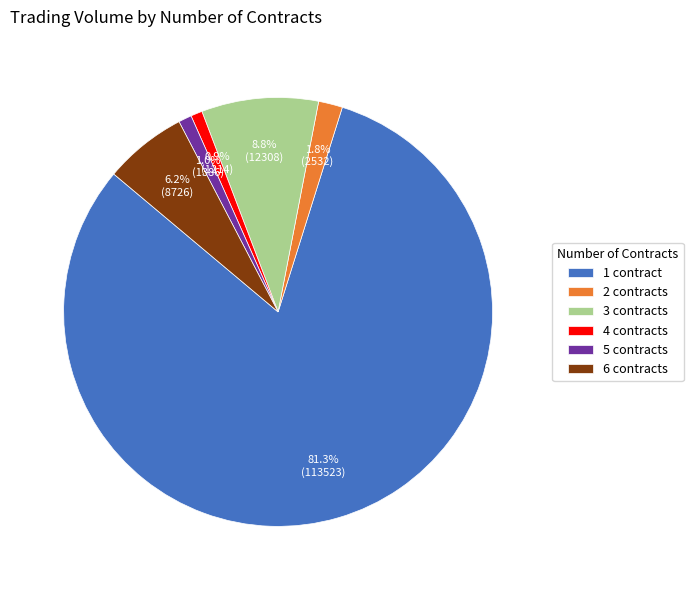

Does 1 contract account for over 50% of the chart?

Yes